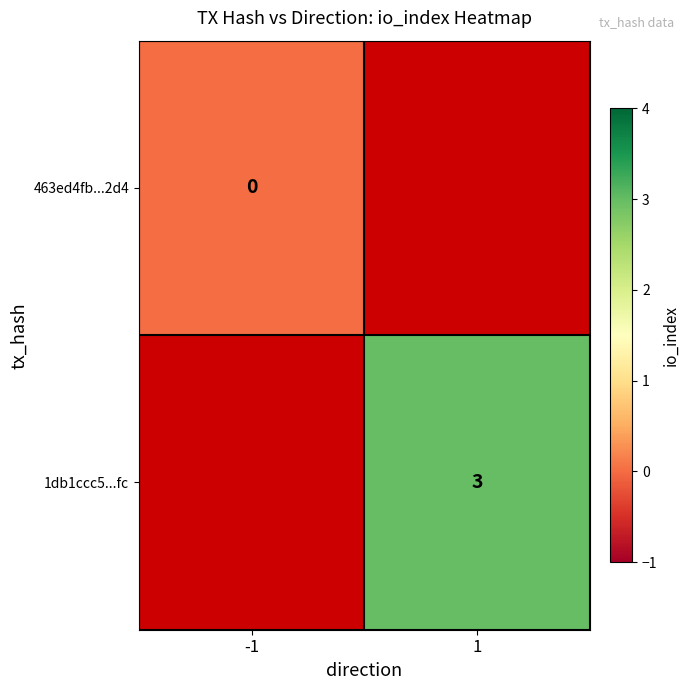

What is the maximum value shown in the chart?

3.0